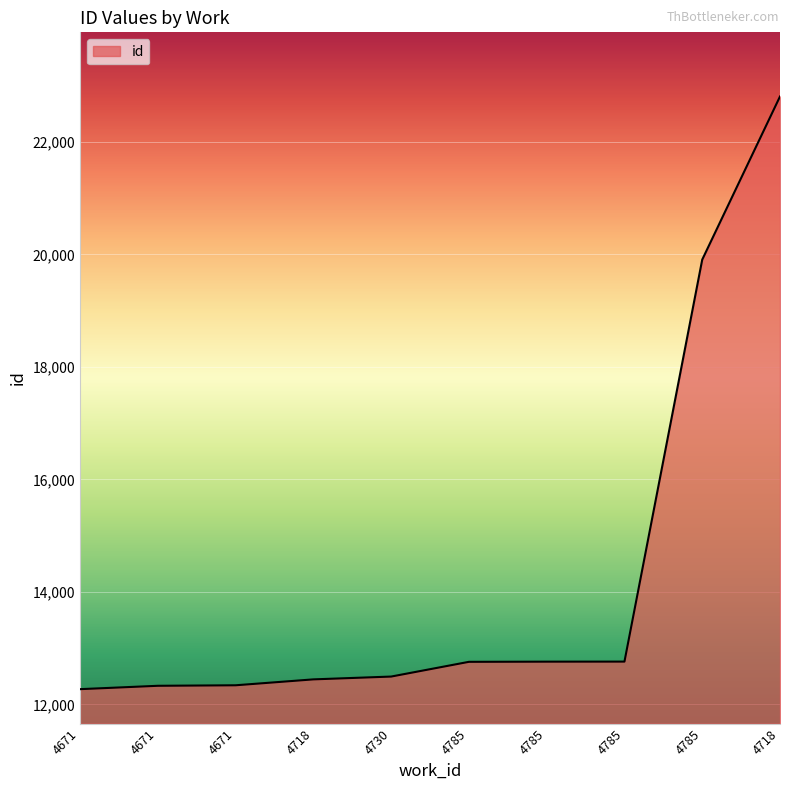

What is the value of the 6th point from the left?

12757